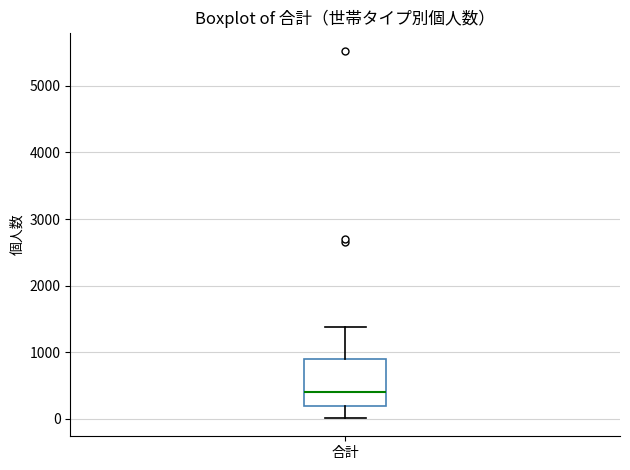

Read this box plot against the y-axis: the position of the median line, the range covered by the box, and the ends of both whiskers. The values are not printed on the chart, so give them approximately, as read against the axis.

median 400, box 200 to 900, whiskers 0 to 1400